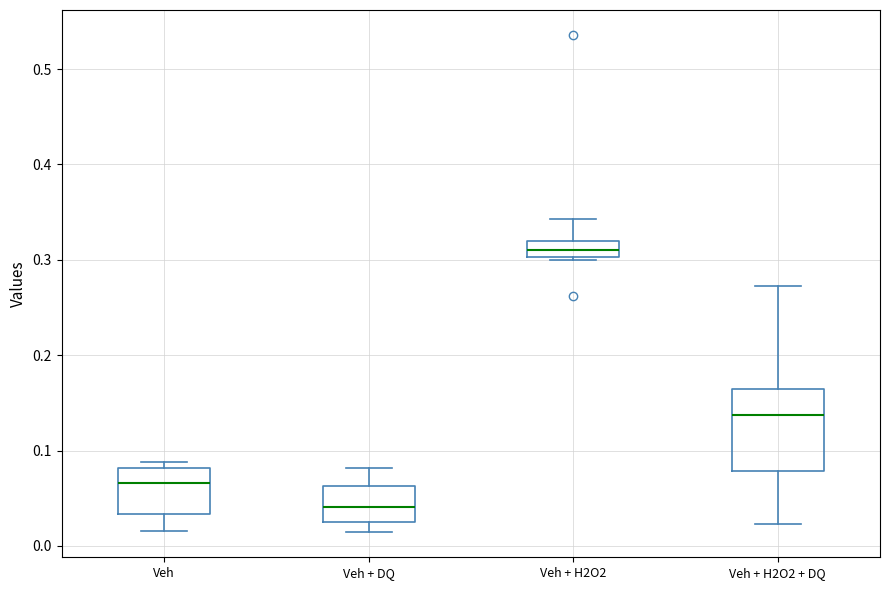

Reading left to right, transcribe this box plot: for each box, give where its median line is, the range the box spans, and where its two whiskers end, as read against the y-axis. The values are not printed on the chart, so give them approximately, as read against the axis.

Veh: median 0.07, box 0.03 to 0.08, whiskers 0.02 to 0.09
Veh + DQ: median 0.04, box 0.03 to 0.06, whiskers 0.01 to 0.08
Veh + H2O2: median 0.31, box 0.30 to 0.32, whiskers 0.30 (just below the box's lower edge) to 0.34
Veh + H2O2 + DQ: median 0.14, box 0.08 to 0.16, whiskers 0.02 to 0.27